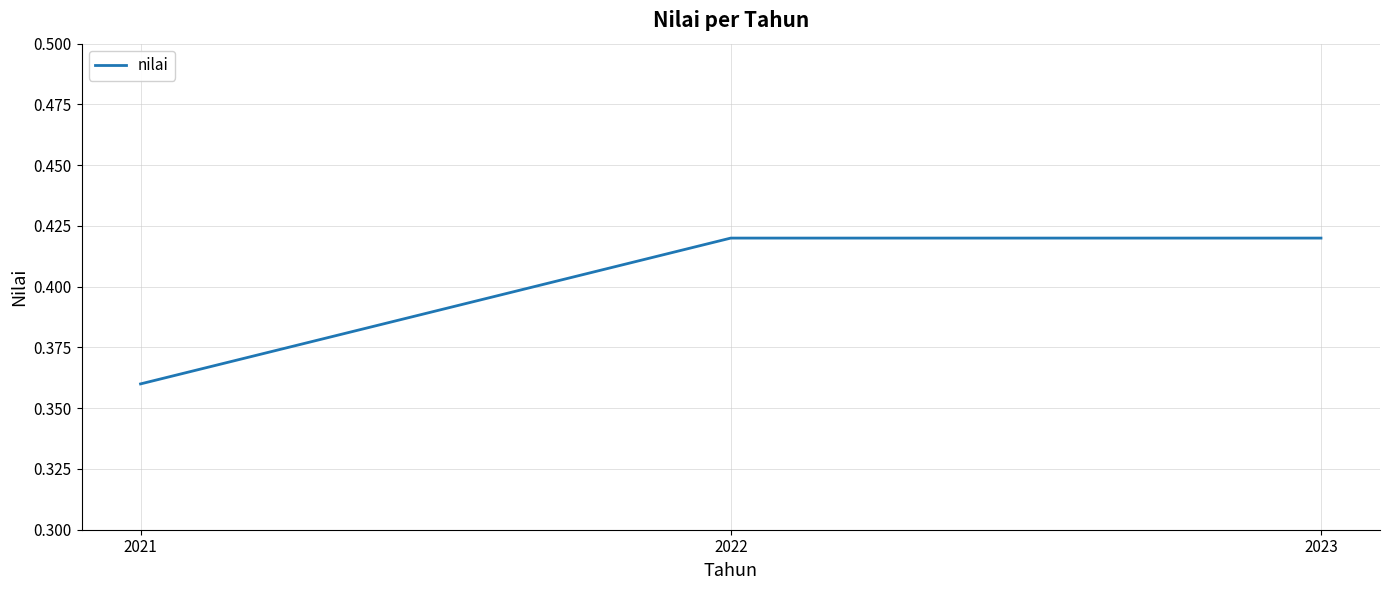

At which label is the value closest to 0?

2021